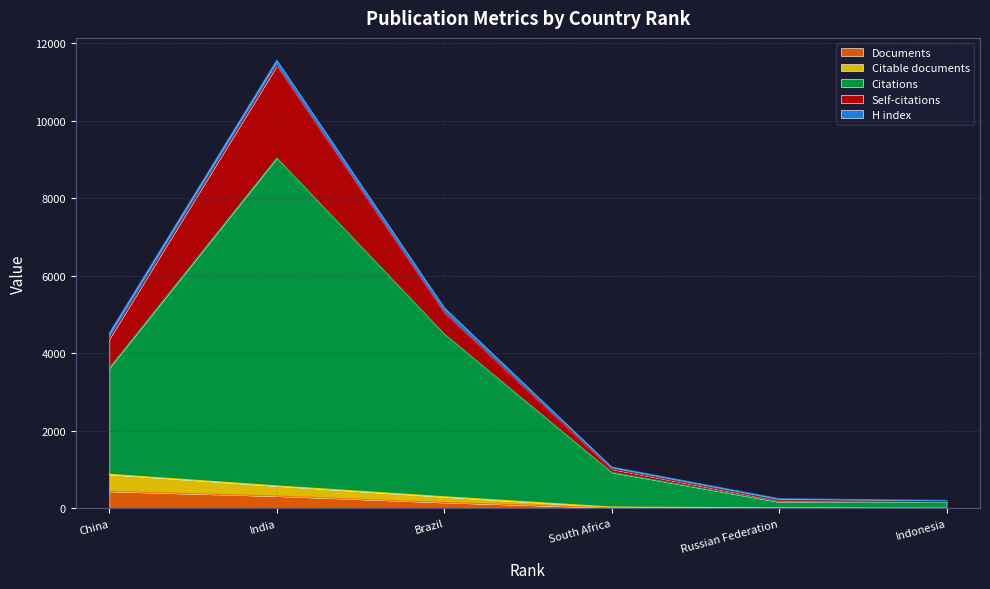

At which category is the sum across all series the highest?

India